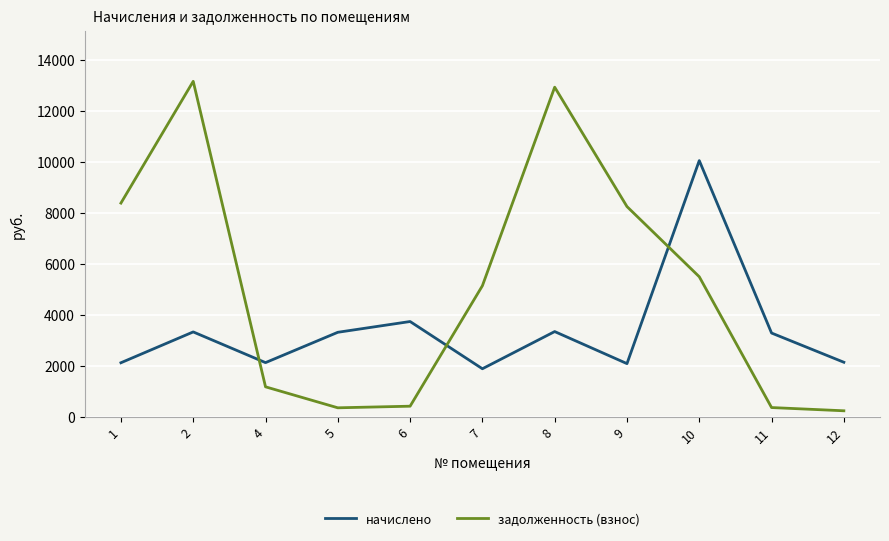

The начислено series shows 2143.3 at 12. True or false?

True